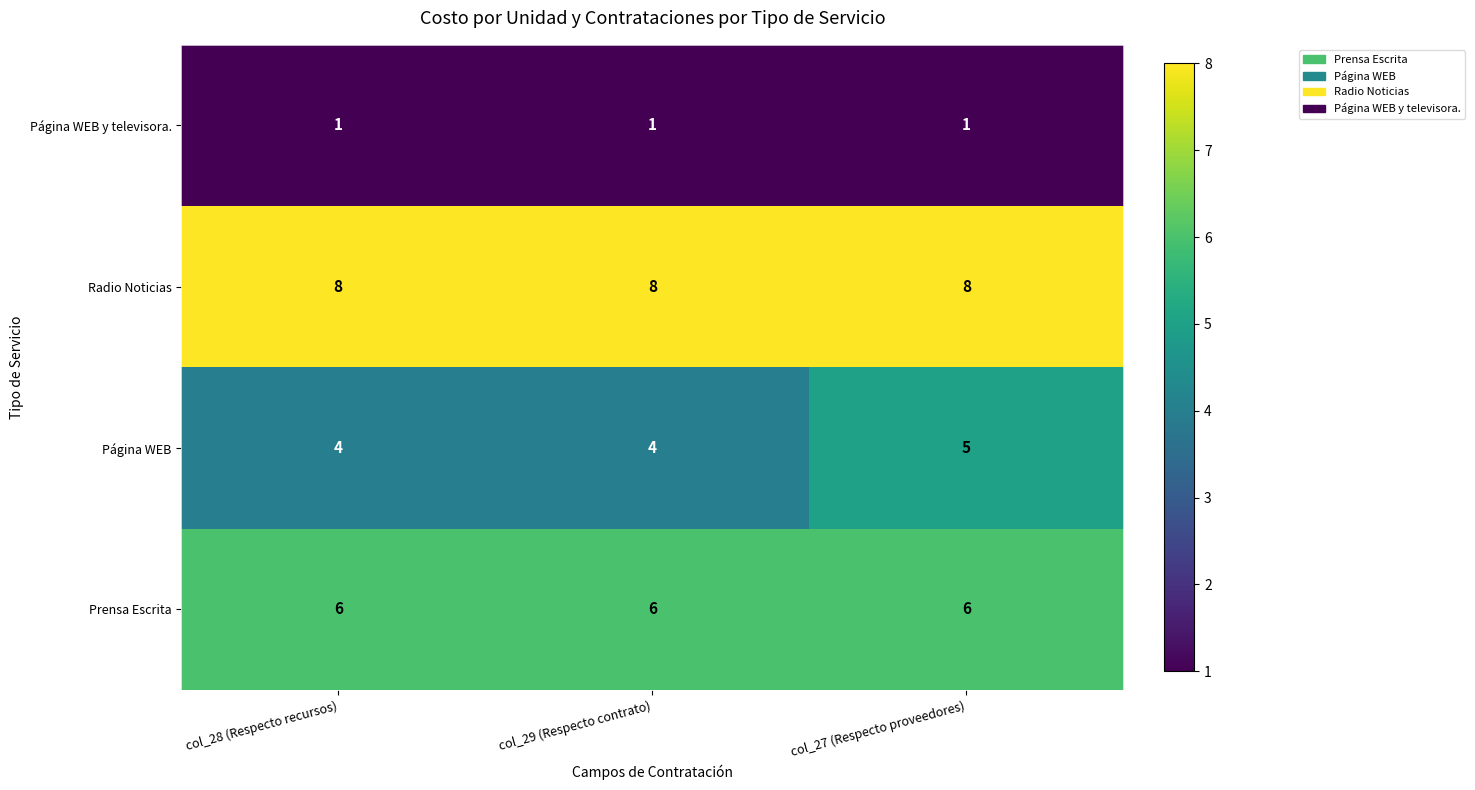

What is the total value across all series at col_28 (Respecto recursos)?

19